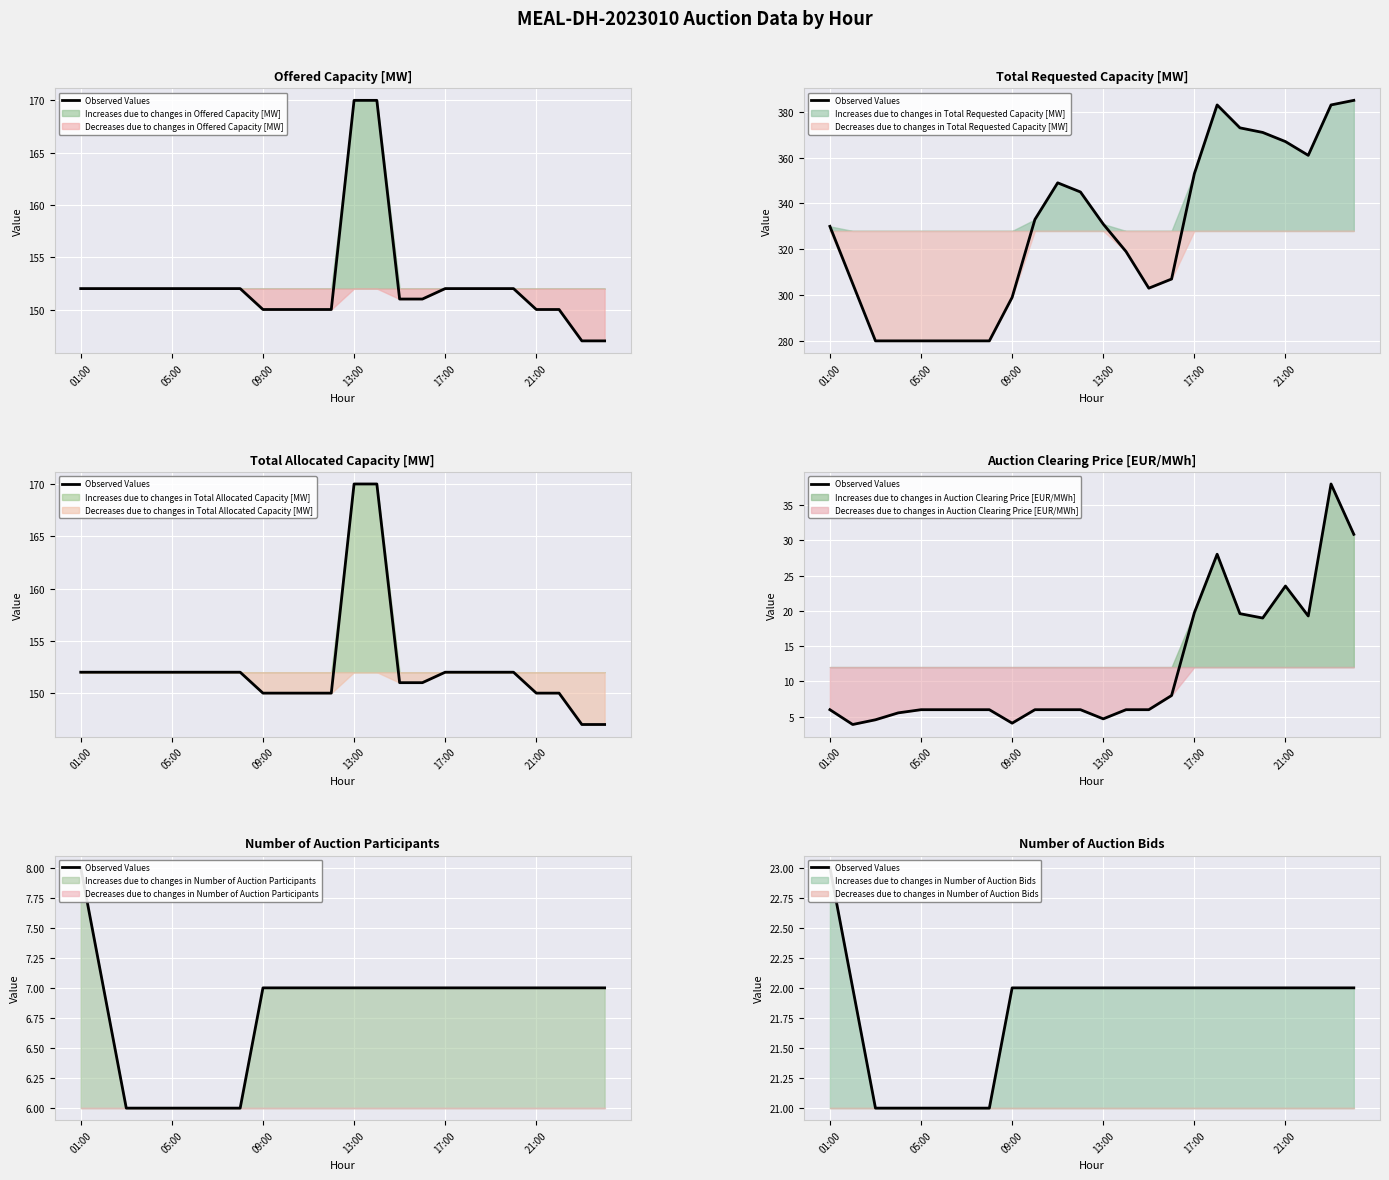

True or false: there are more than 1 points higher than both neighbors.

False